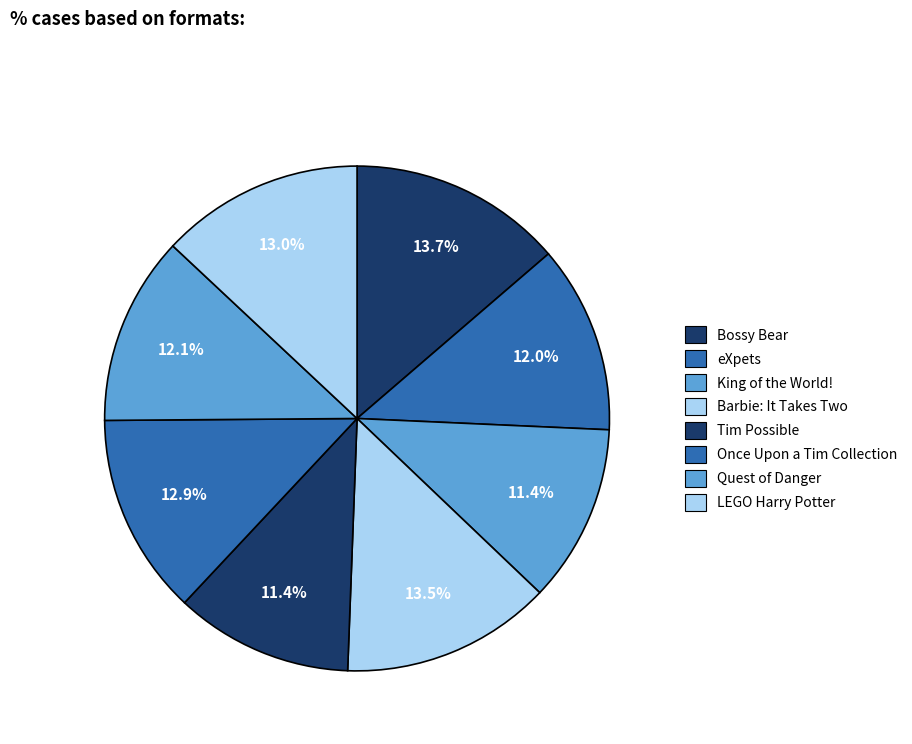

How many segments does this pie chart have?

8